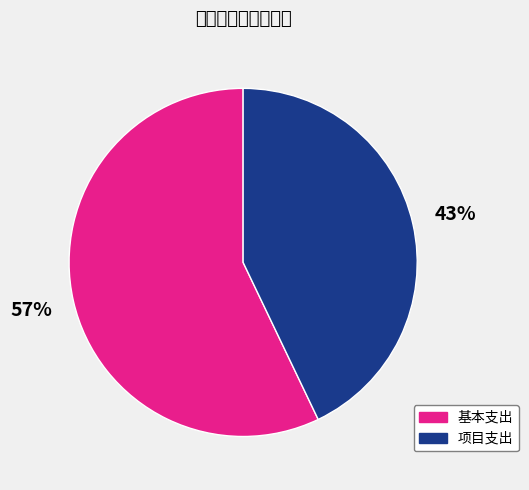

Count the number of slices in the pie.

2